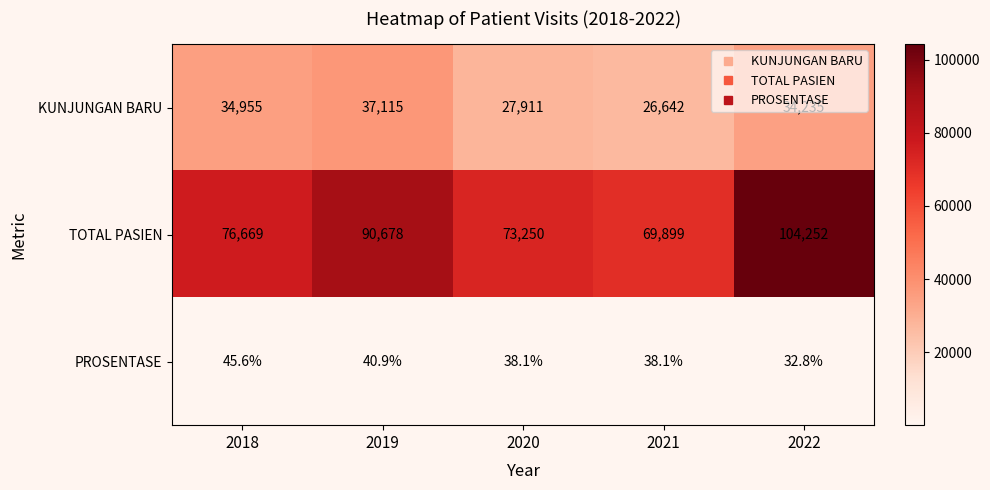

Which series has the widest spread of values?

TOTAL PASIEN